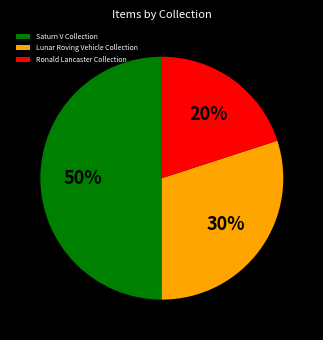

What percentage is the Lunar Roving Vehicle Collection slice, to the nearest percent?

30%